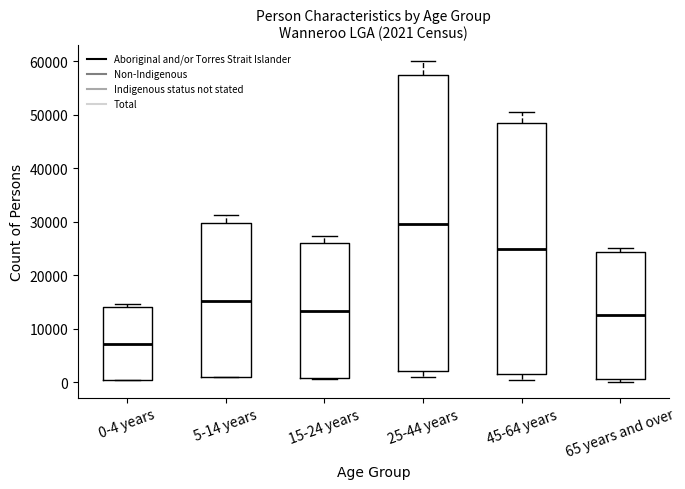

Which box is the tallest, from its lower edge to its upper edge?

25-44 years